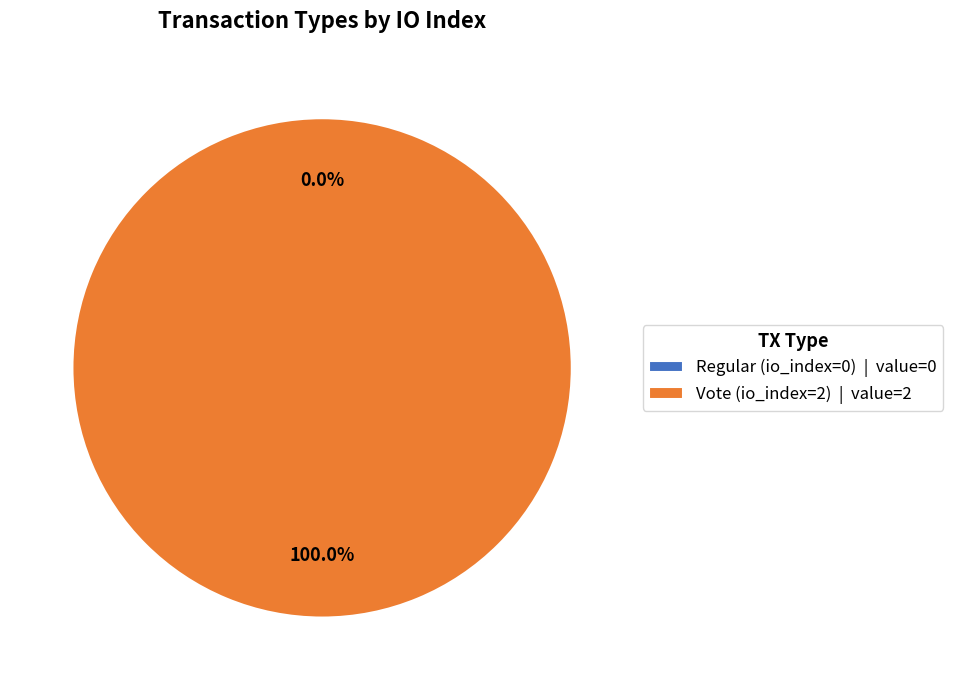

To the nearest percent, what portion does Vote (io_index=2) represent?

100%